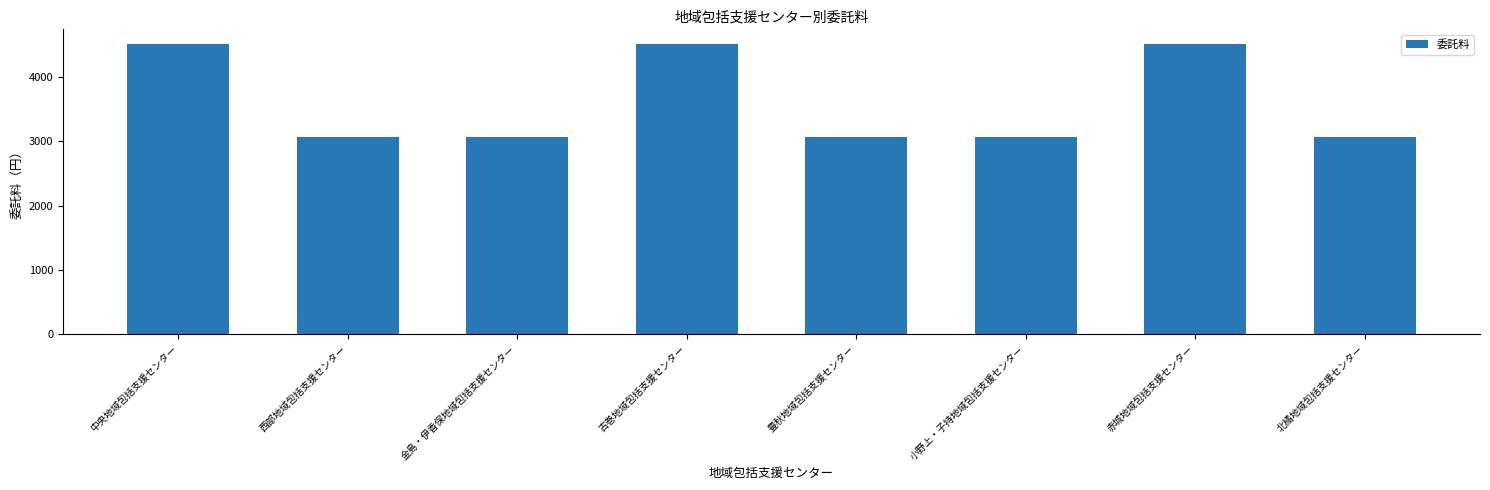

The value at 金島・伊香保地域包括支援センター is 5254. True or false?

False